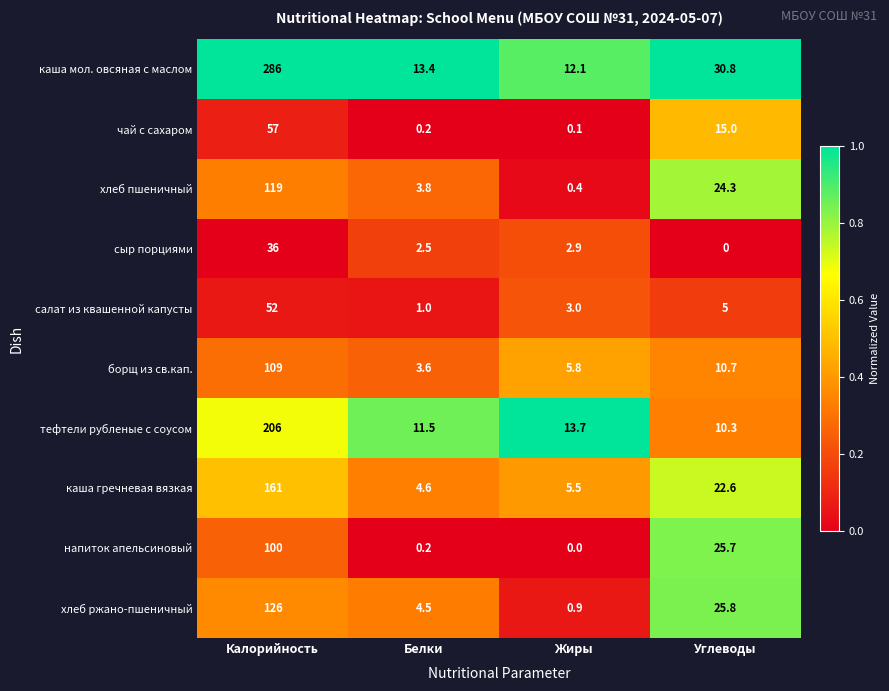

How many series are shown in this chart?

10